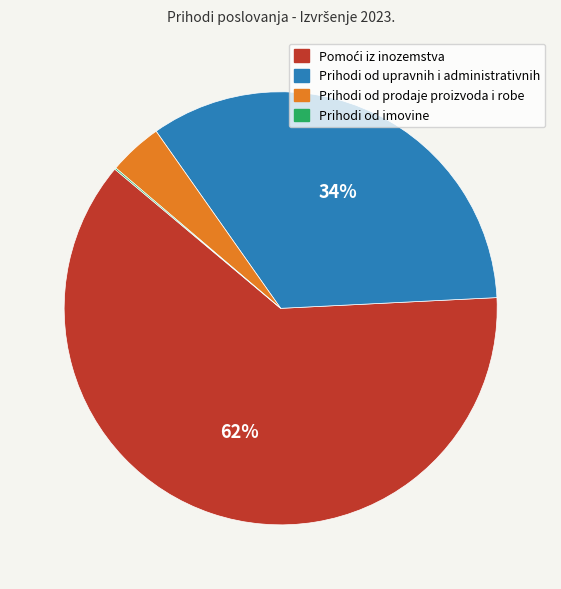

Which has a higher value, Prihodi od prodaje proizvoda i robe or Prihodi od upravnih i administrativnih?

Prihodi od upravnih i administrativnih